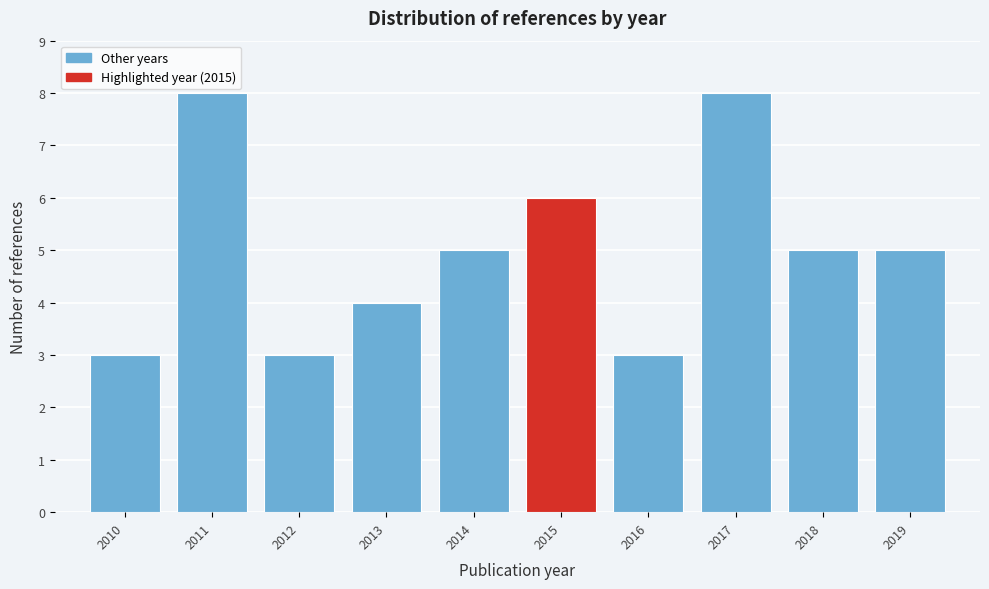

Reading left to right, what are all the values shown in this chart?

2010=3	2011=8	2012=3	2013=4	2014=5	2015=6	2016=3	2017=8	2018=5	2019=5